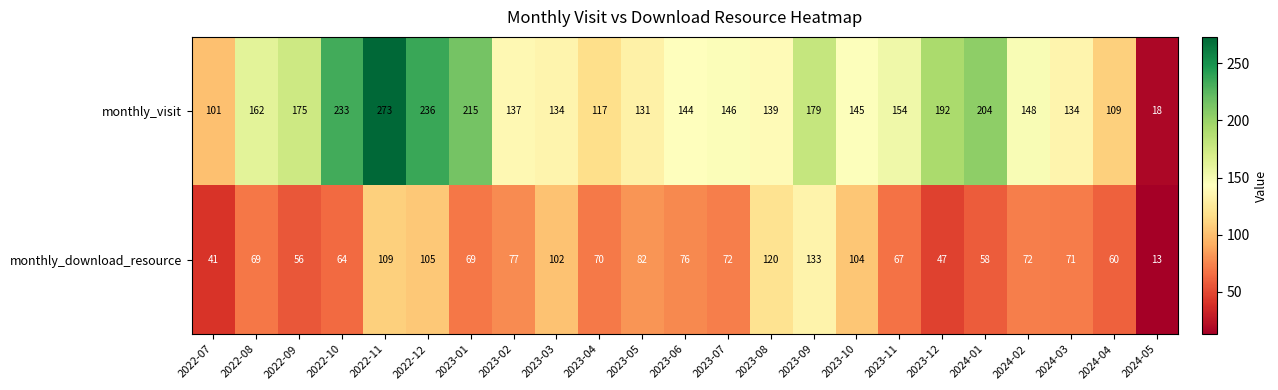

Is it true that monthly_visit equals 236 at 2022-08?

False